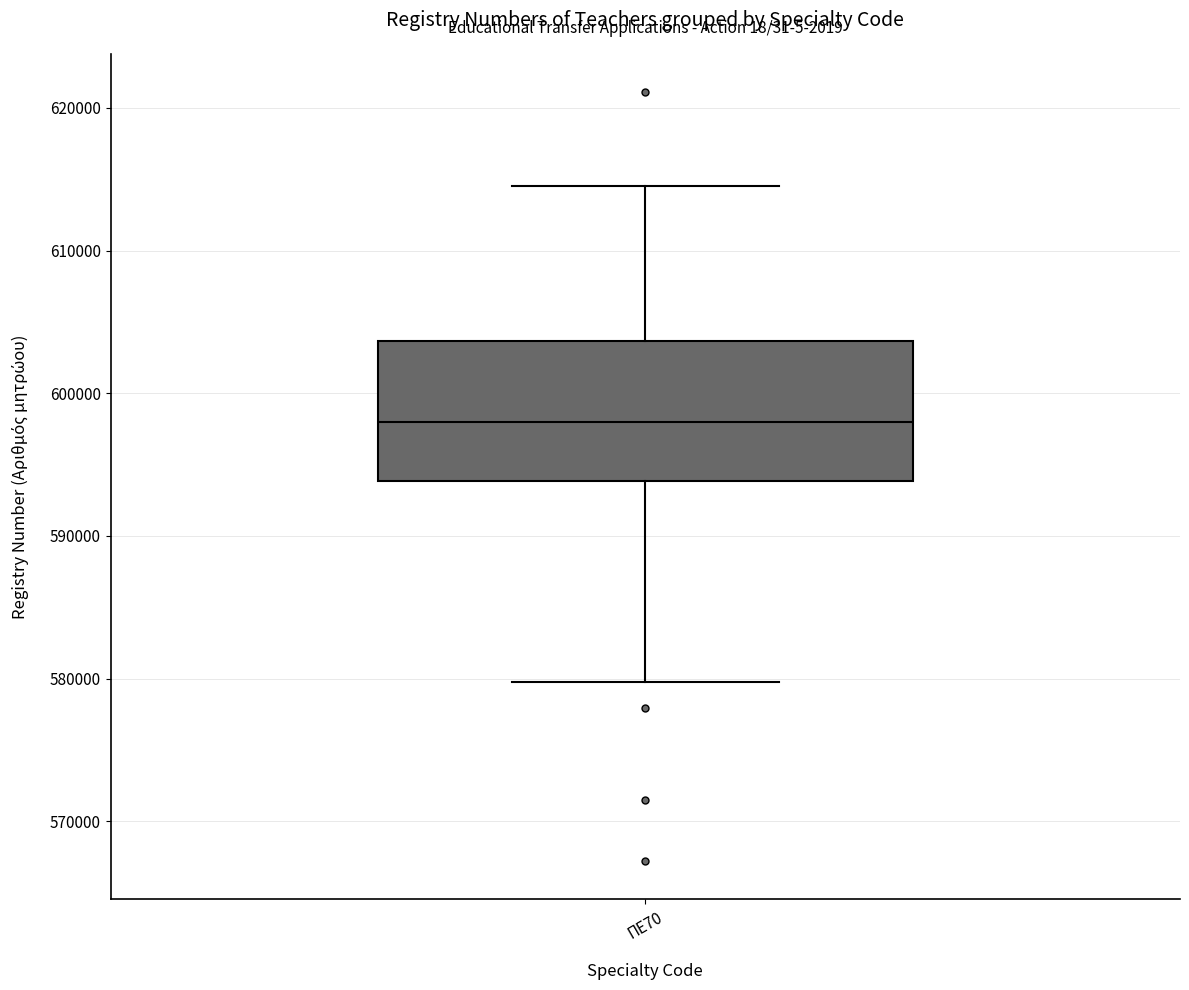

Read this box plot against the y-axis: the position of the median line, the range covered by the box, and the ends of both whiskers. The values are not printed on the chart, so give them approximately, as read against the axis.

median 598000, box 594000 to 604000, whiskers 580000 to 615000